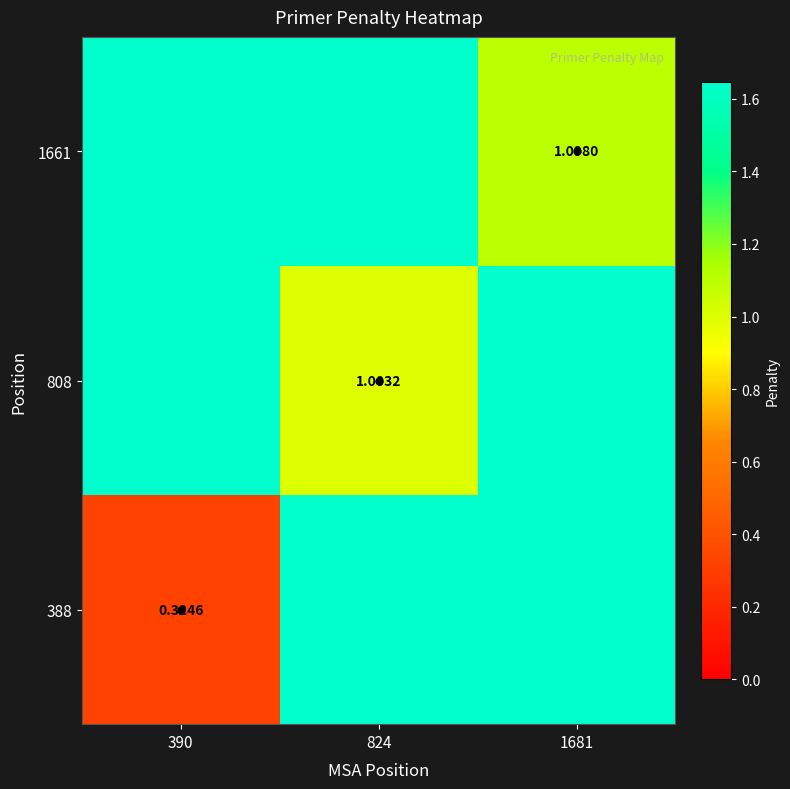

Is it true that 808 equals 2.9 at 1681?

False